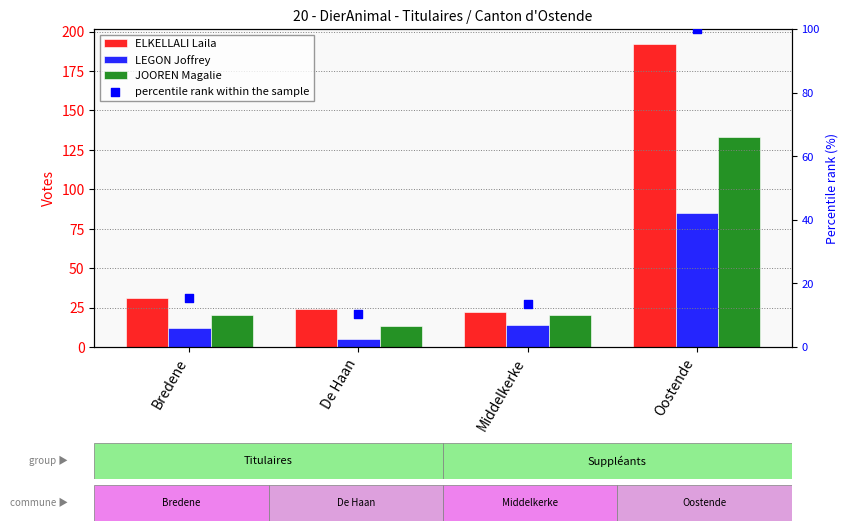

Which series contains the lowest Y value?

LEGON Joffrey